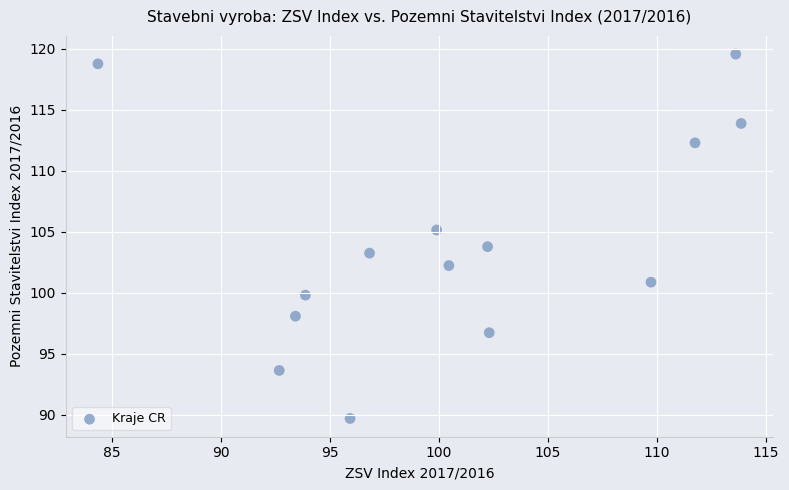

What is the range of X values (max minus min)?

29.5